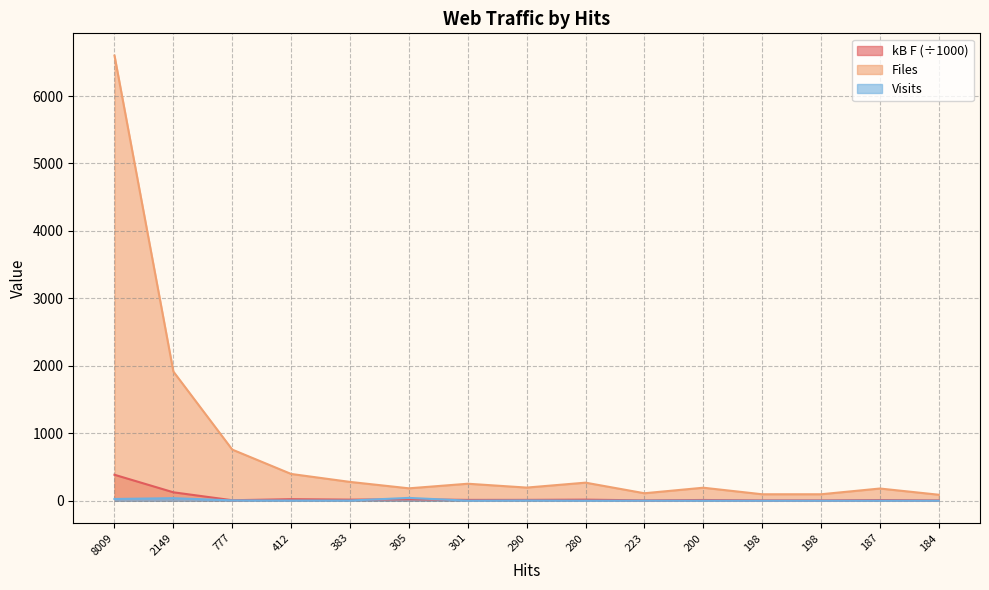

True or false: Files and kB F intersect in this chart.

False